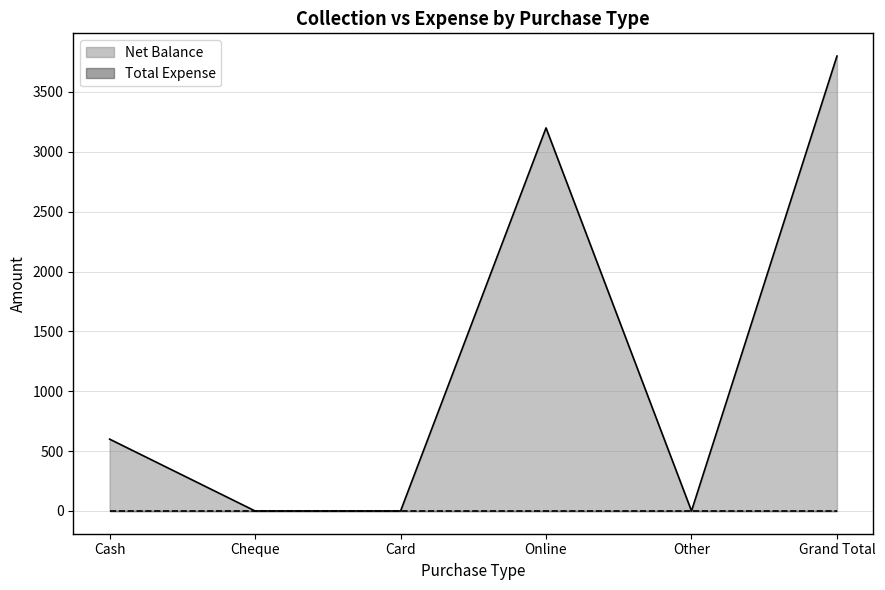

The chart shows a value of -1218 at Other. True or false?

False